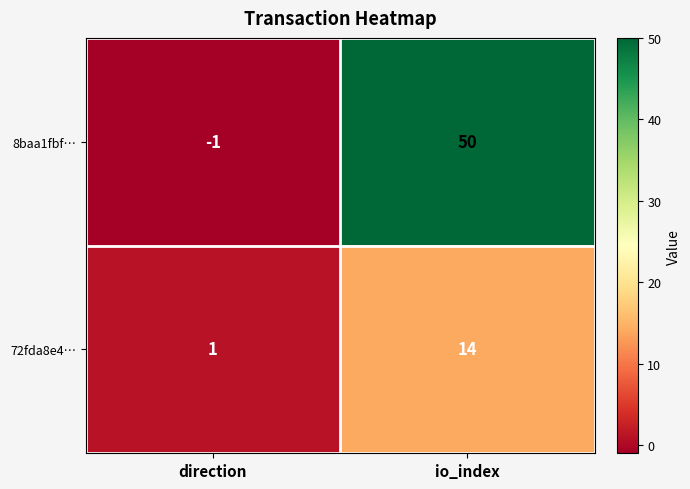

Between direction and io_index, which series saw the biggest shift?

8baa1fbf…